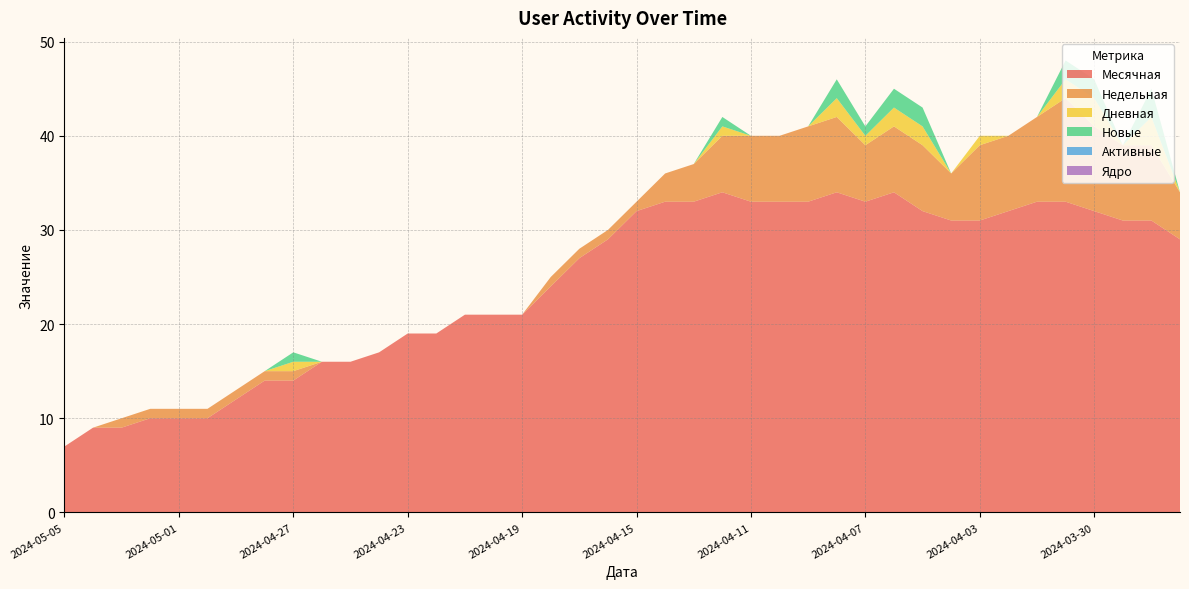

How many data points in Новые are above 0?

9